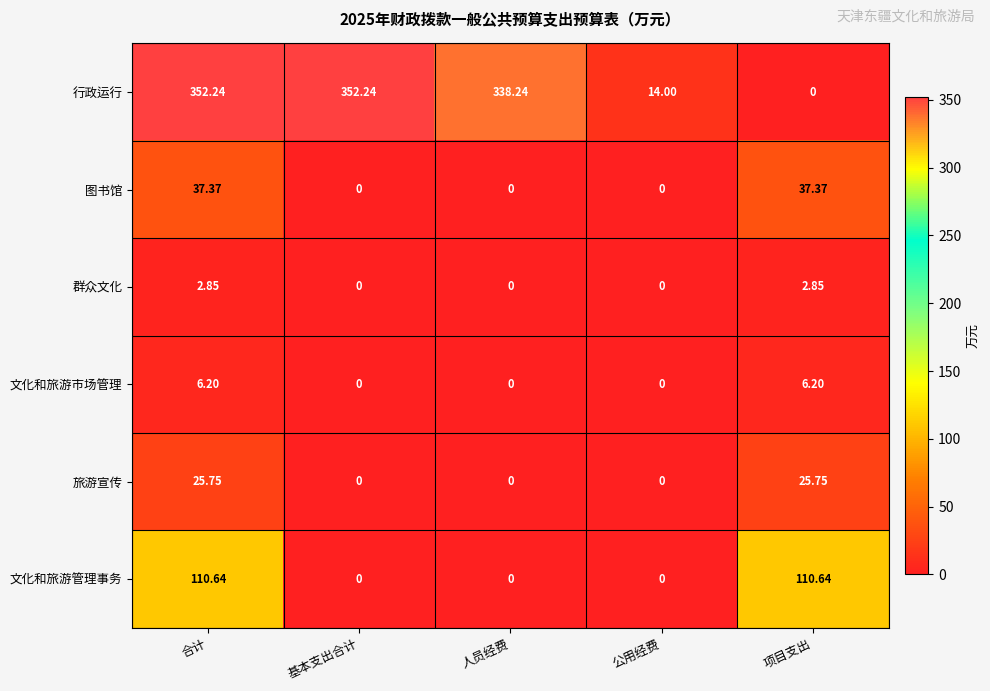

Which series changed the most between 人员经费 and 项目支出?

行政运行